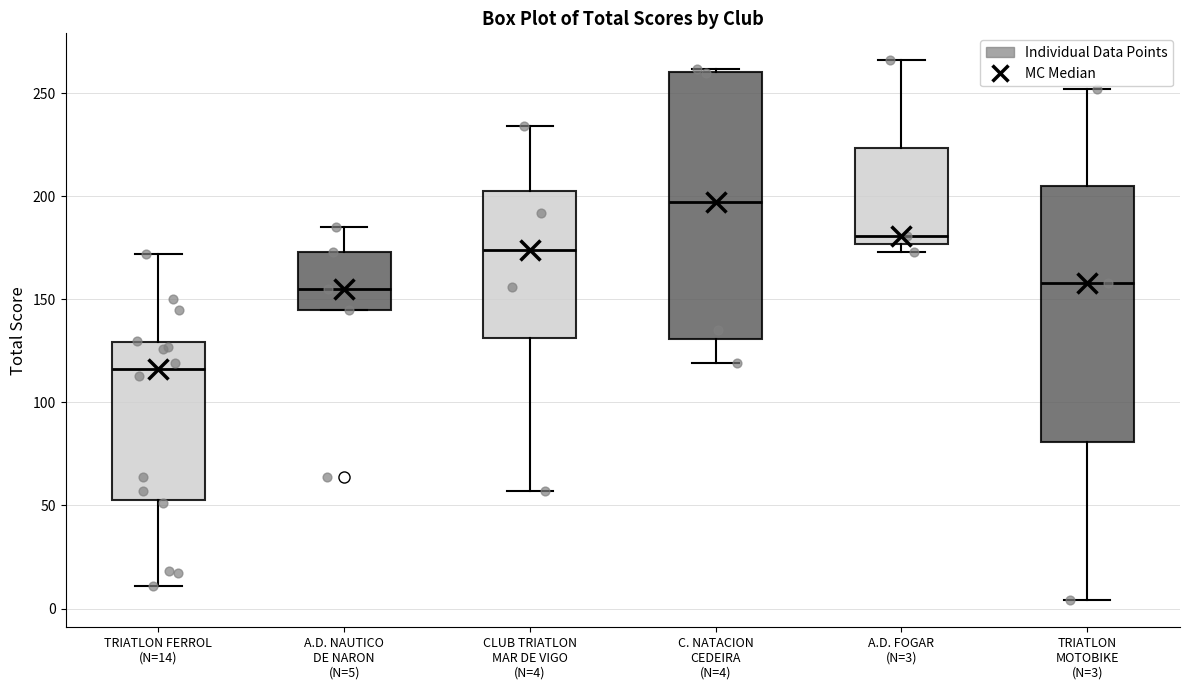

Where is the upper edge of the box for A.D. FOGAR (N=3) on the y-axis? The values are not printed on the chart, so give them approximately, as read against the axis.

225